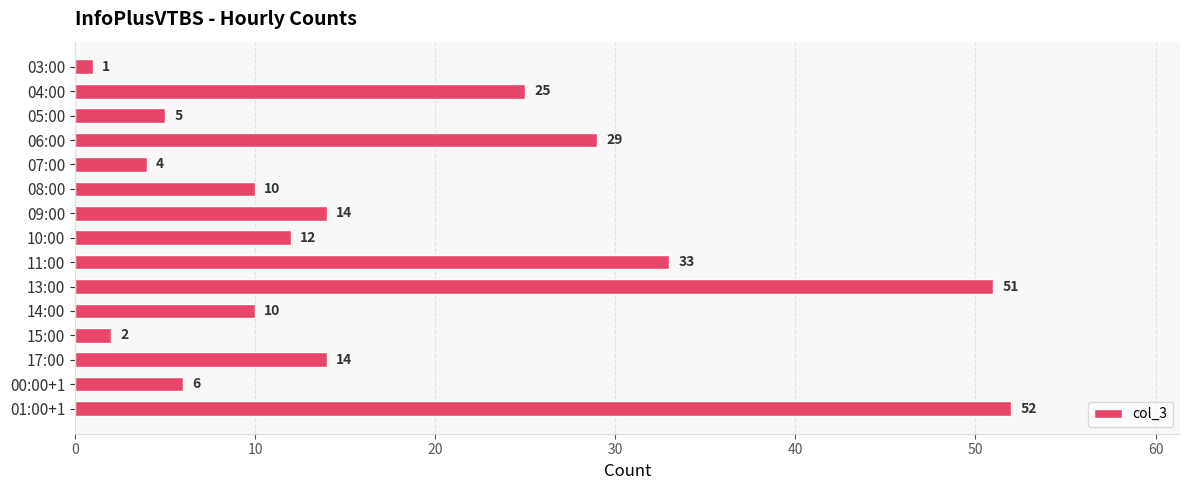

At which label is the value closest to 26?

04:00